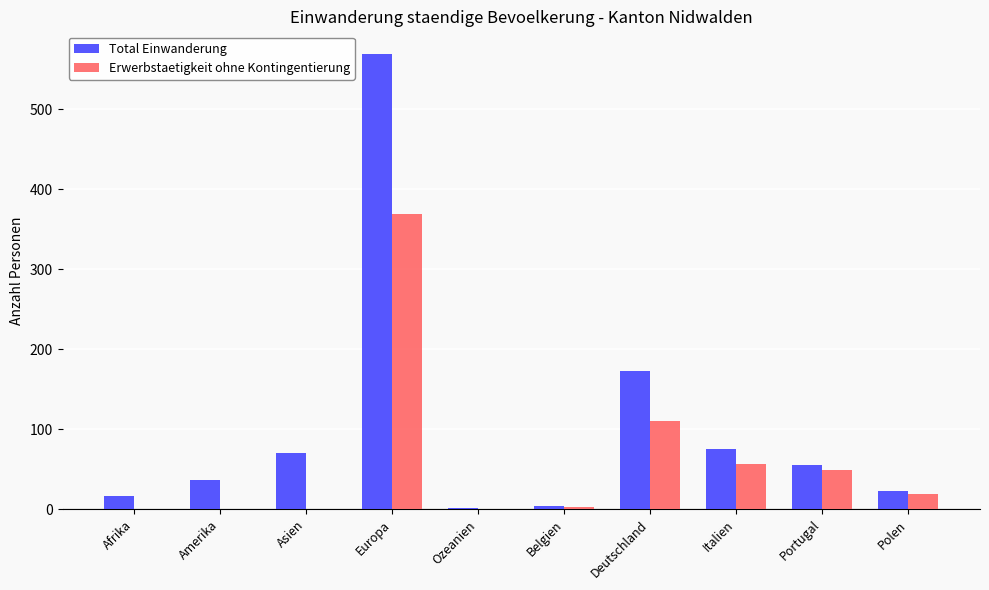

Which label corresponds to the largest value in the chart?

Europa